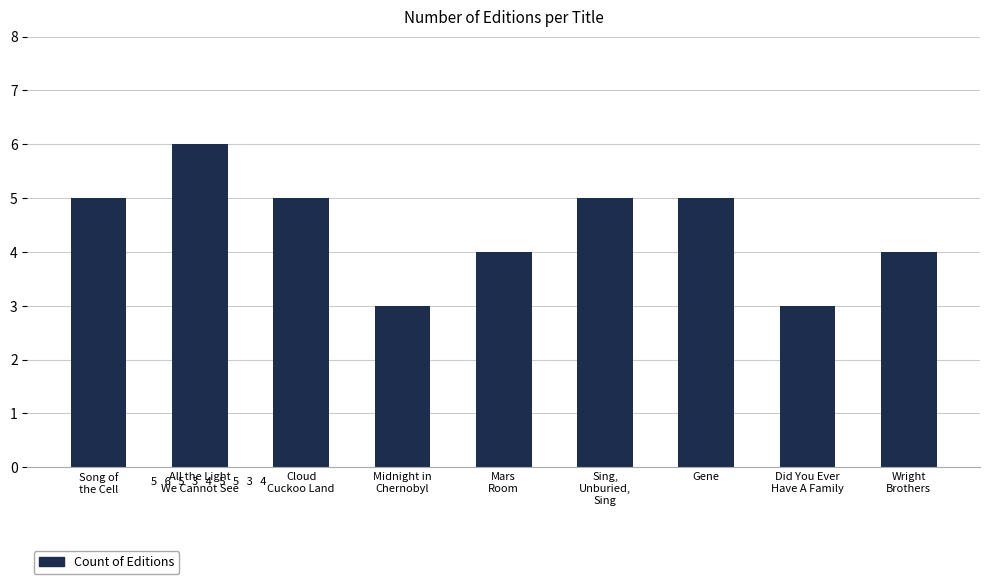

How many bars are there in total?

9